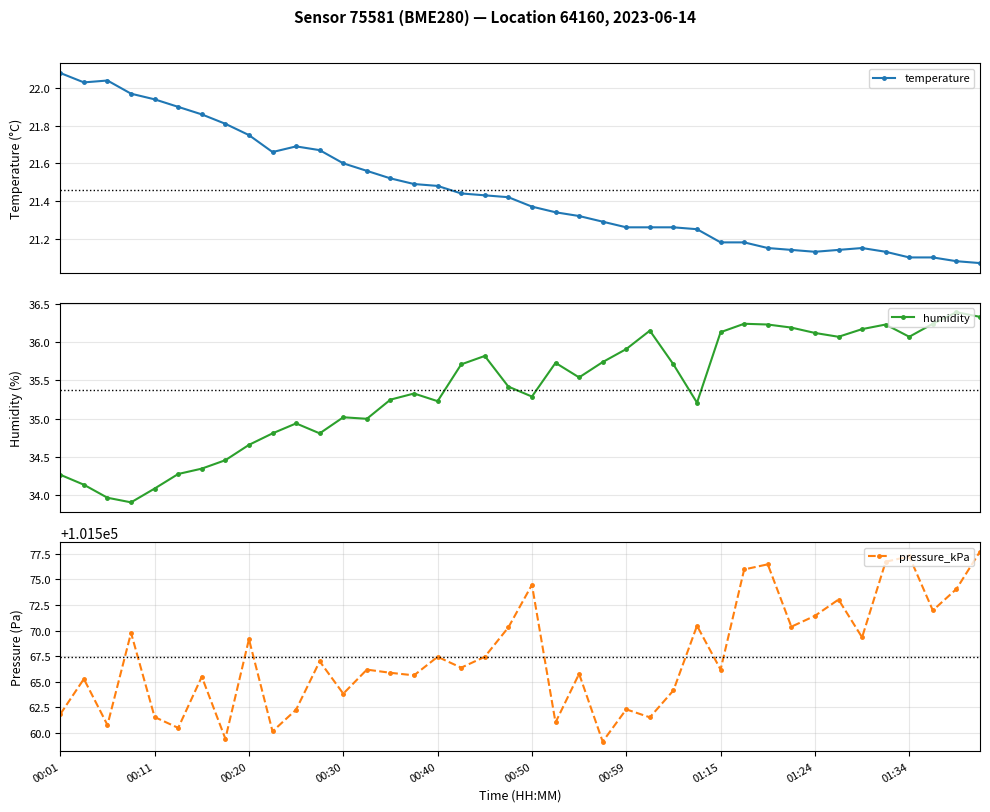

Does the chart display data point markers on the line(s)?

Yes